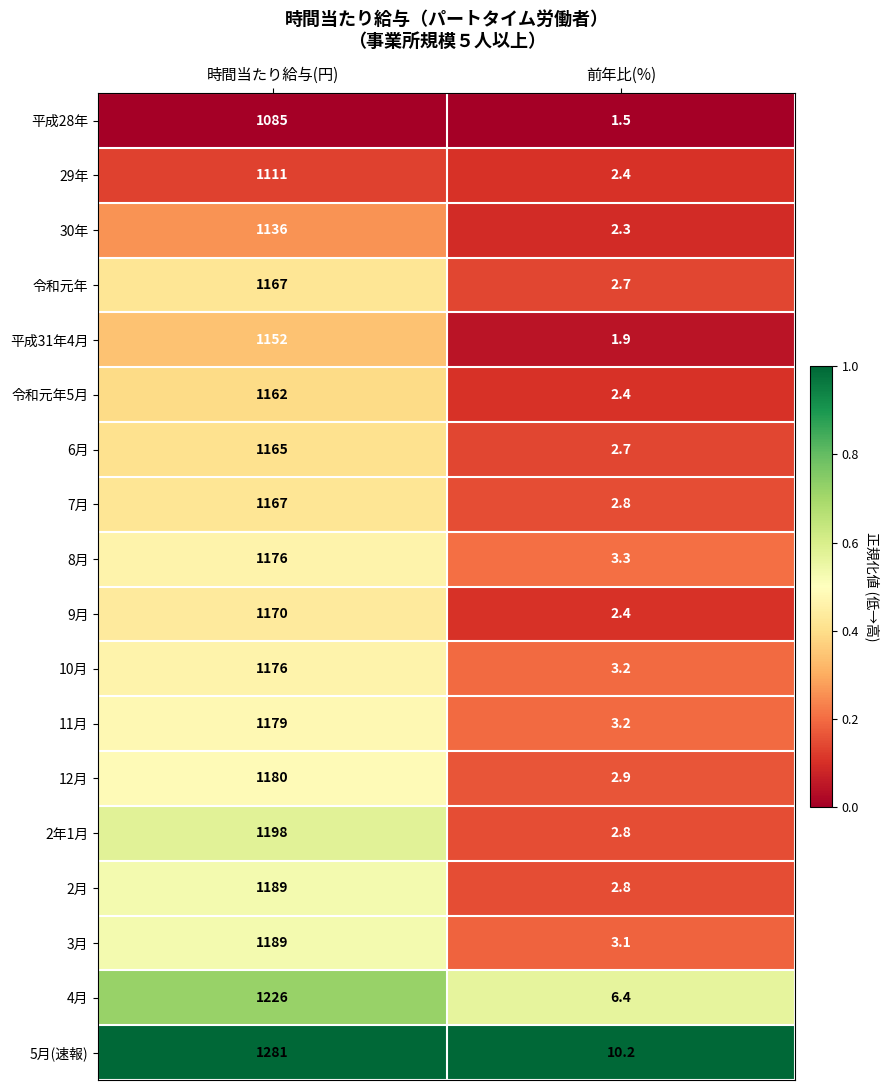

At which category is the sum across all series the highest?

時間当たり給与(円)